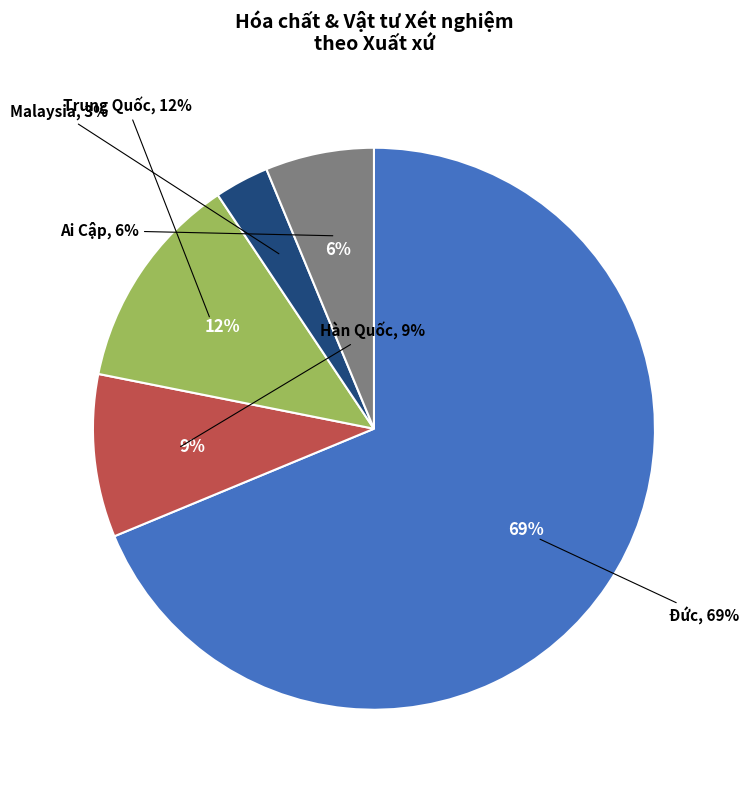

Rank the categories by value from highest to lowest.

Đức, Trung Quốc, Hàn Quốc, Ai Cập, Malaysia